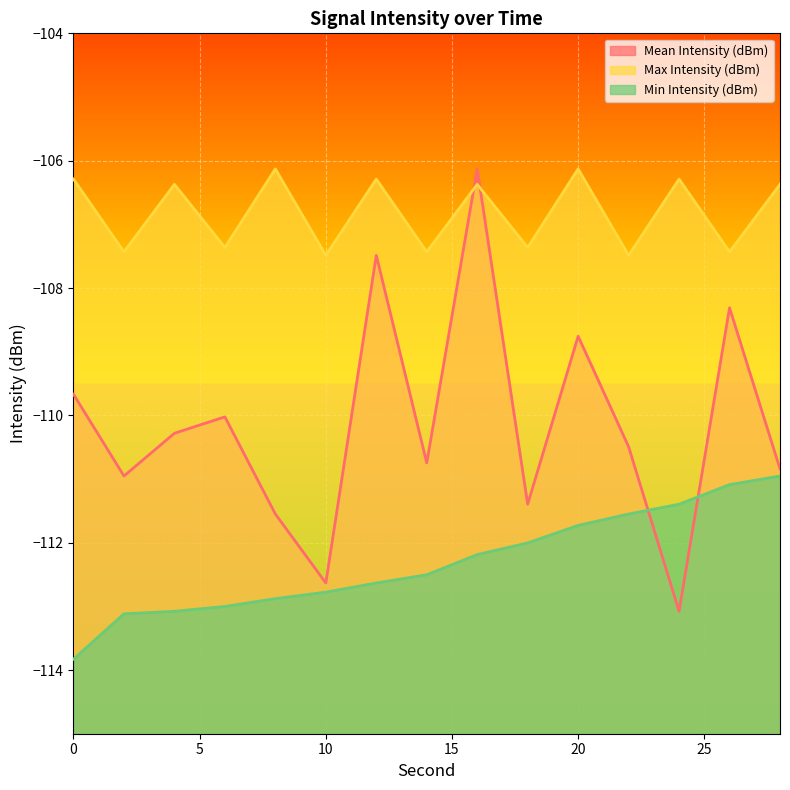

Reading left to right, what are all the values shown in this chart?

Mean Intensity (dBm): -109.7	-111.0	-110.3	-110.0	-111.5	-112.6	-107.5	-110.7	-106.1	-111.4	-108.8	-110.5	-113.1	-108.3	-110.8
Max Intensity (dBm): -106.3	-107.4	-106.4	-107.4	-106.1	-107.5	-106.3	-107.4	-106.4	-107.4	-106.1	-107.5	-106.3	-107.4	-106.4
Min Intensity (dBm): -113.8	-113.1	-113.1	-113.0	-112.9	-112.8	-112.6	-112.5	-112.2	-112.0	-111.7	-111.5	-111.4	-111.1	-111.0